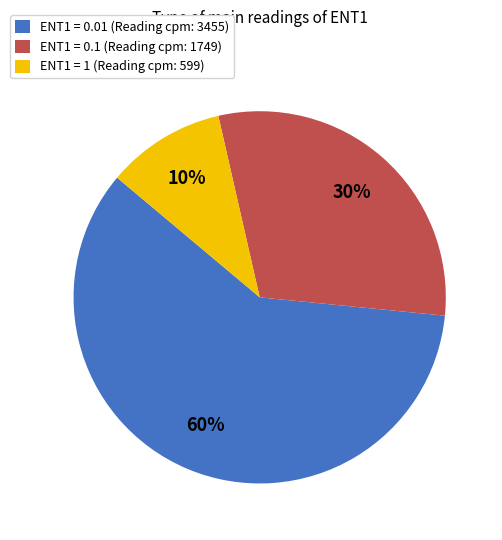

Does any single category account for the majority?

Yes